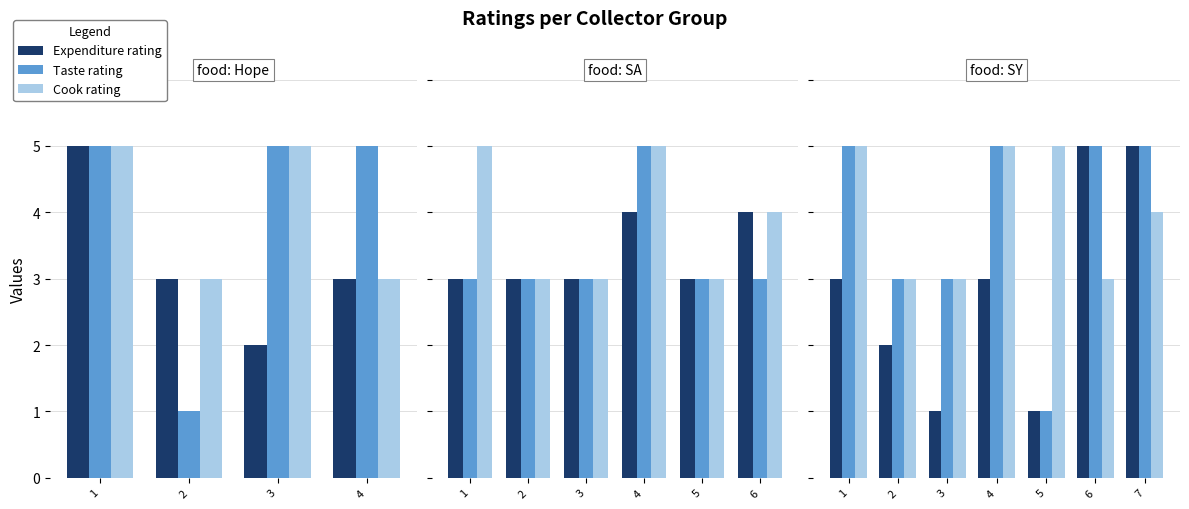

Count the number of data series in this chart.

3